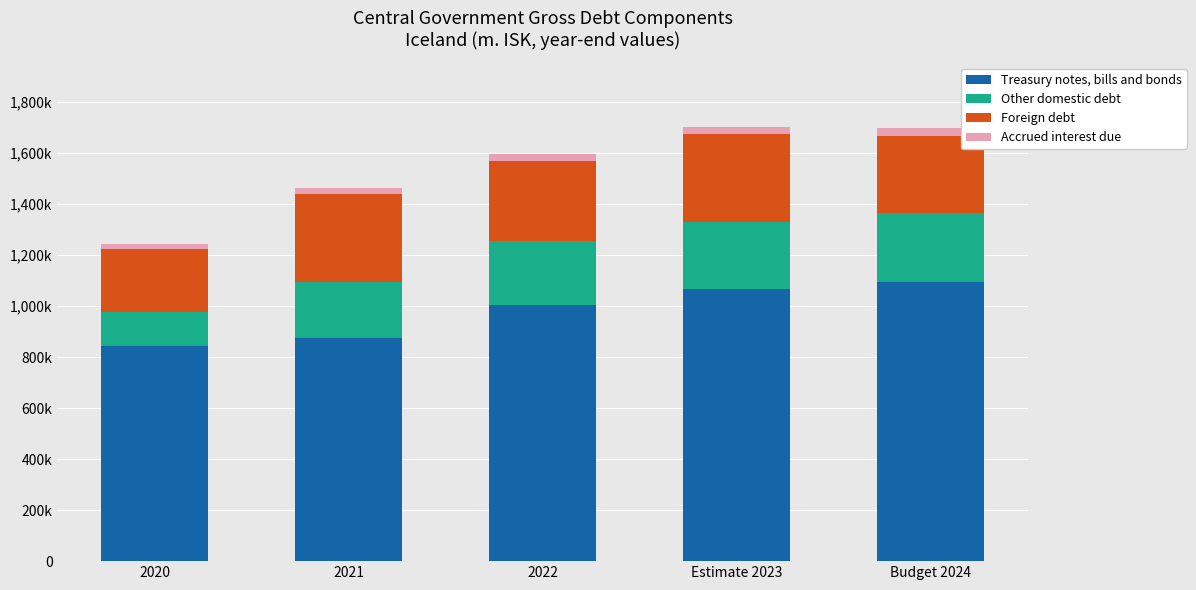

At 2020, list the series in order from largest to smallest.

Treasury notes, bills and bonds, Foreign debt, Other domestic debt, Accrued interest due